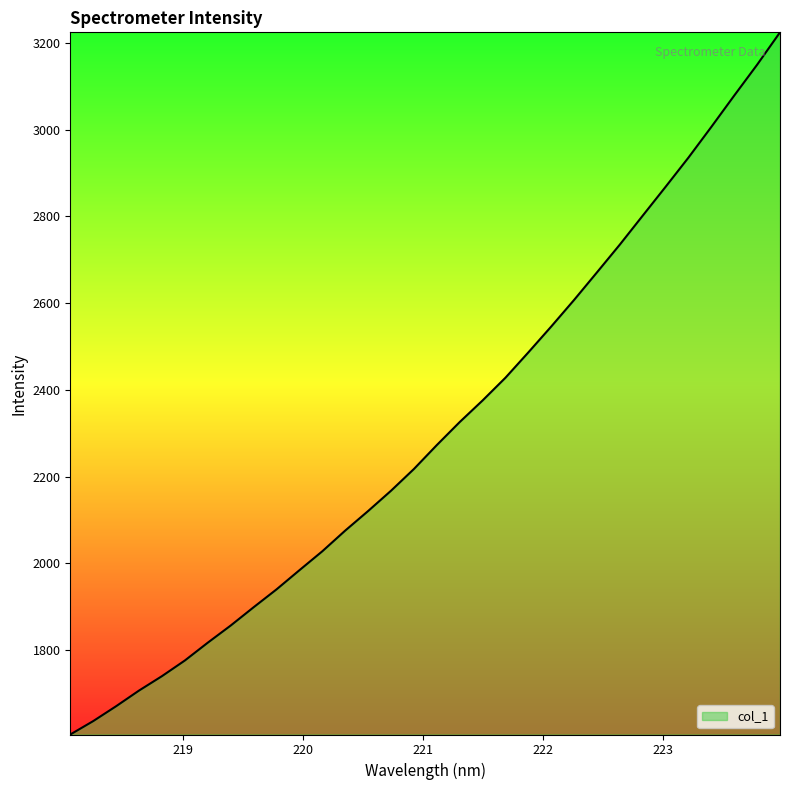

What is the difference between the maximum and minimum values?

1619.4